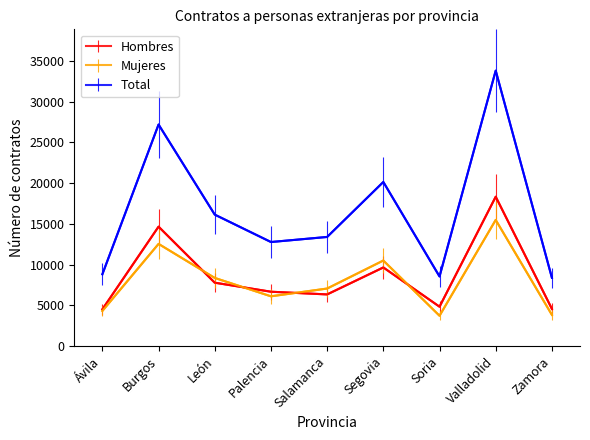

How many lines are shown in the chart?

3